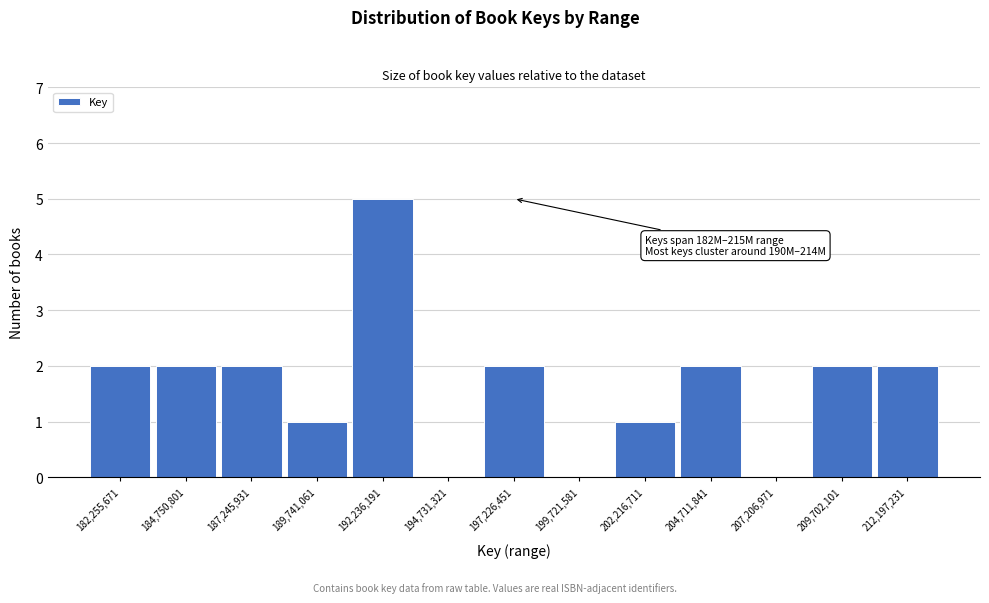

Reading left to right, extract all data points from this chart.

182,255,671=2	184,750,801=2	187,245,931=2	189,741,061=1	192,236,191=5	194,731,321=0	197,226,451=2	199,721,581=0	202,216,711=1	204,711,841=2	207,206,971=0	209,702,101=2	212,197,231=2